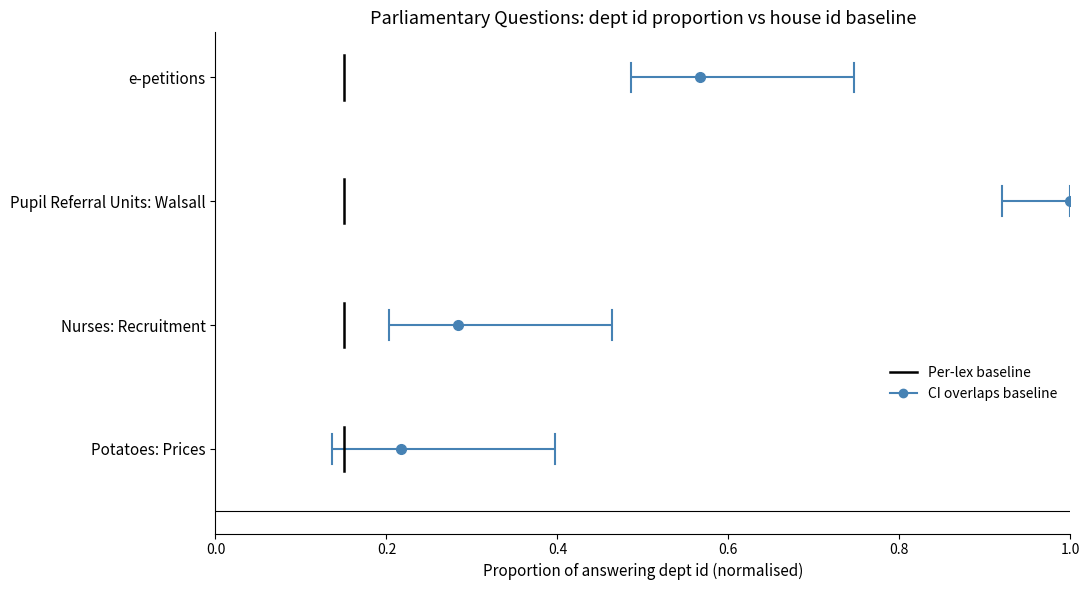

What is the difference between the highest and lowest values at 0.2?

0.2